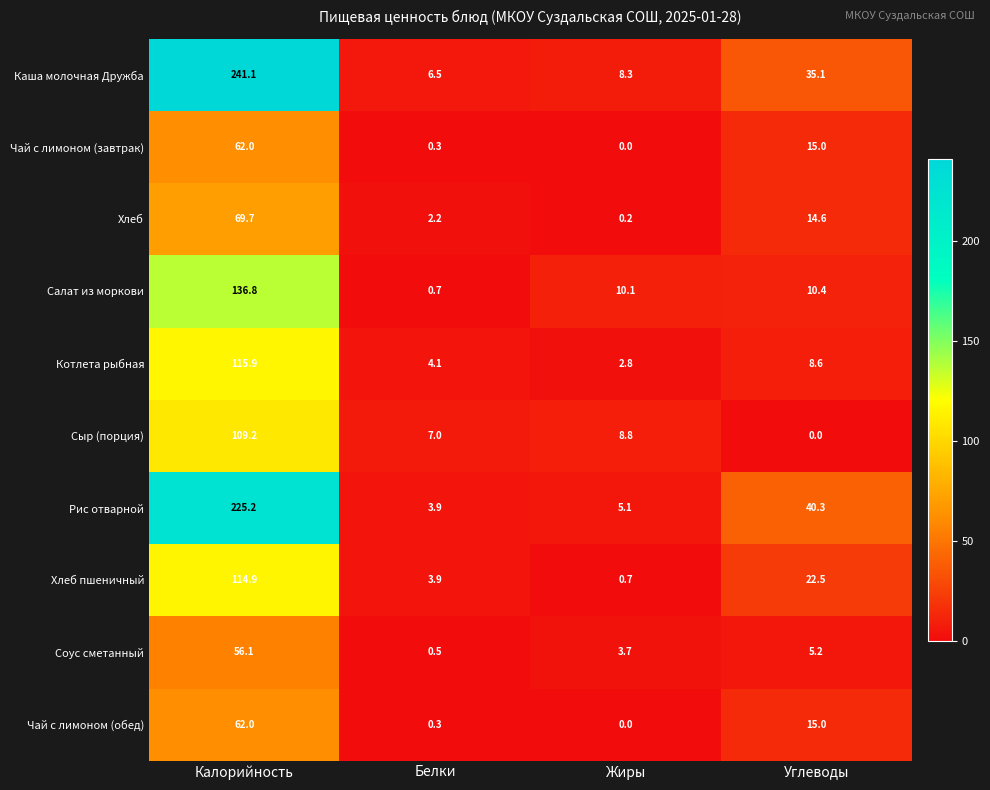

Which series has the widest spread of values?

Каша молочная Дружба